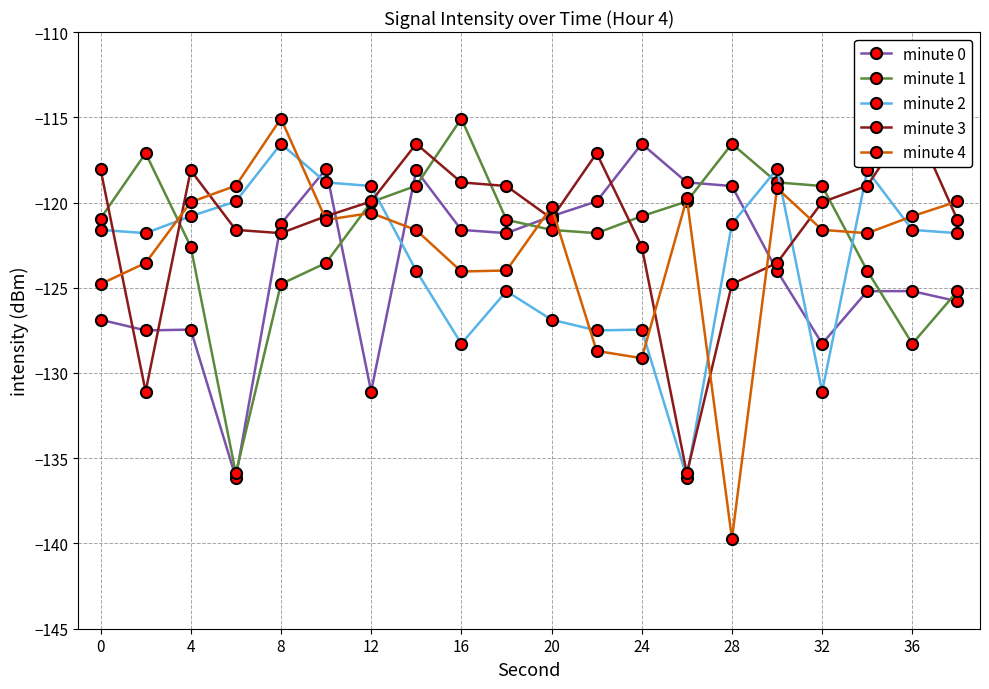

True or false: minute 2 has a value of -120.8 at 4.

True